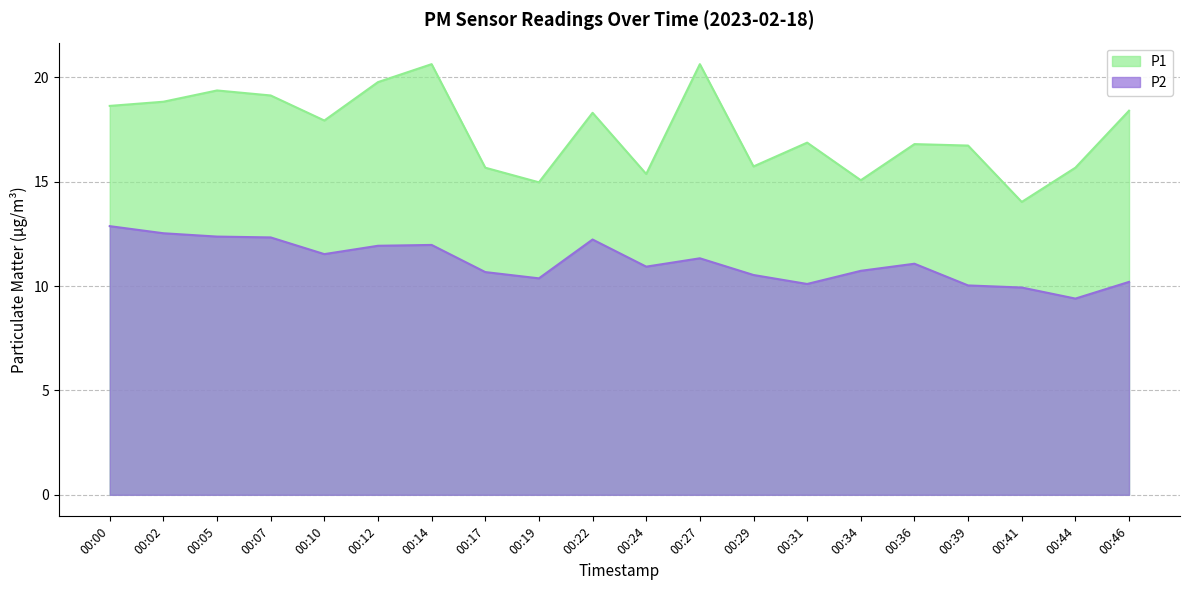

True or false: P1 and P2 intersect in this chart.

False